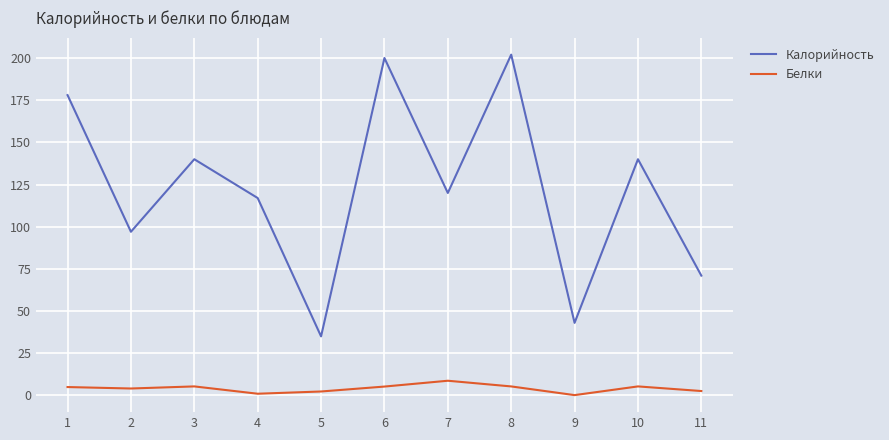

Rank the series by their average value, from lowest to highest.

Белки, Калорийность